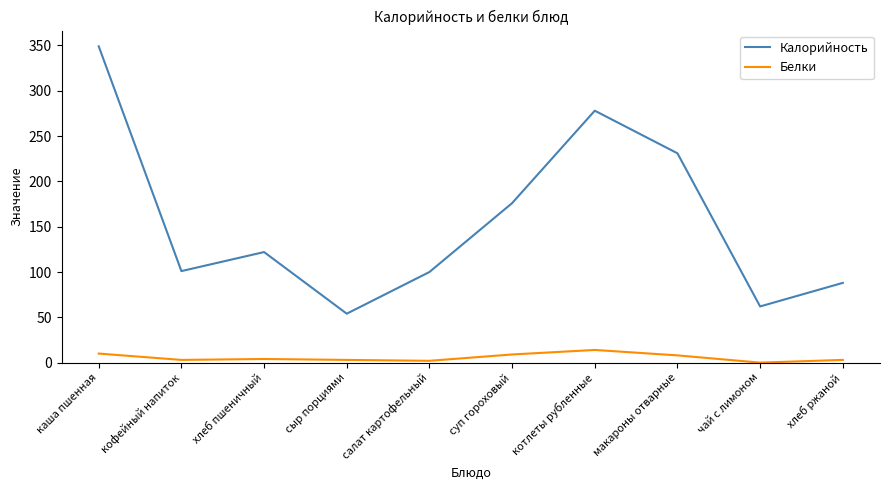

What position from the left is чай с лимоном?

9